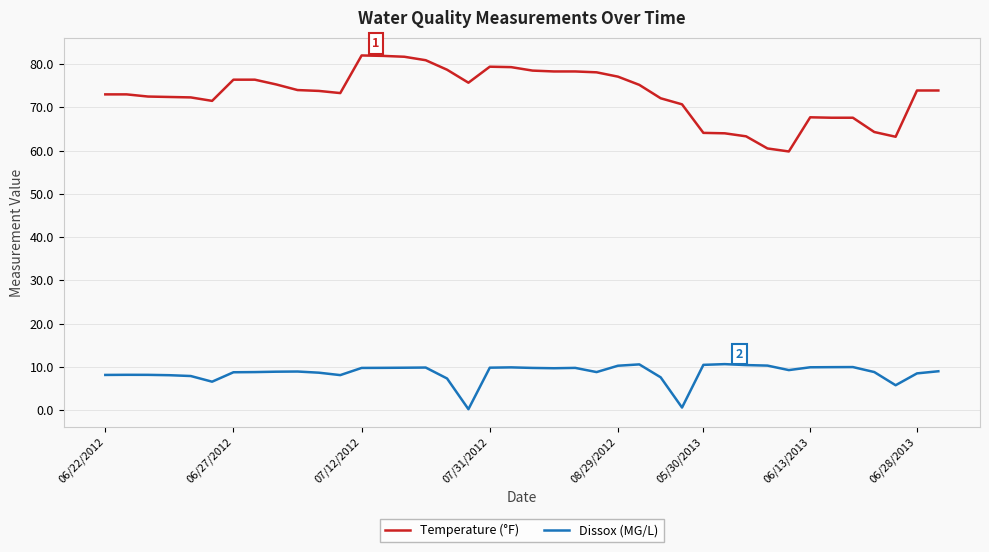

What is the highest value of the Temperature (°F) series?

82.0